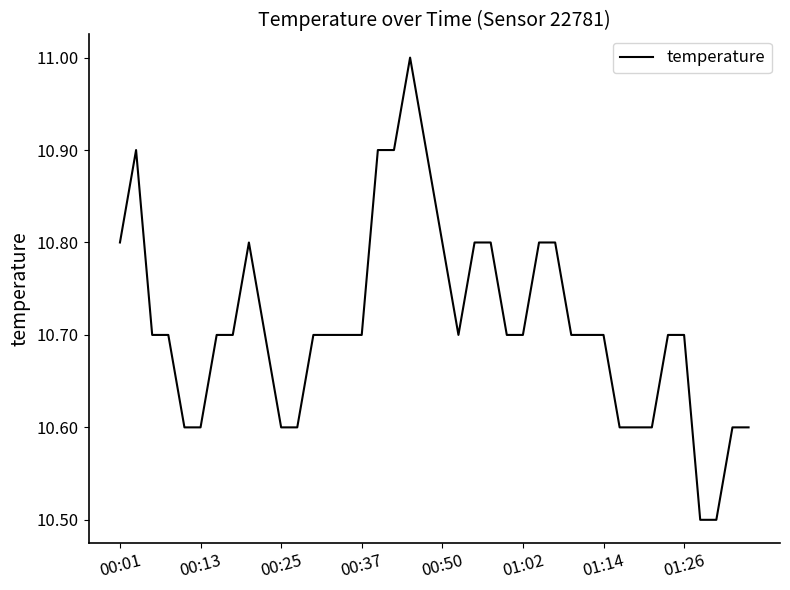

Does the chart display data point markers on the line(s)?

No